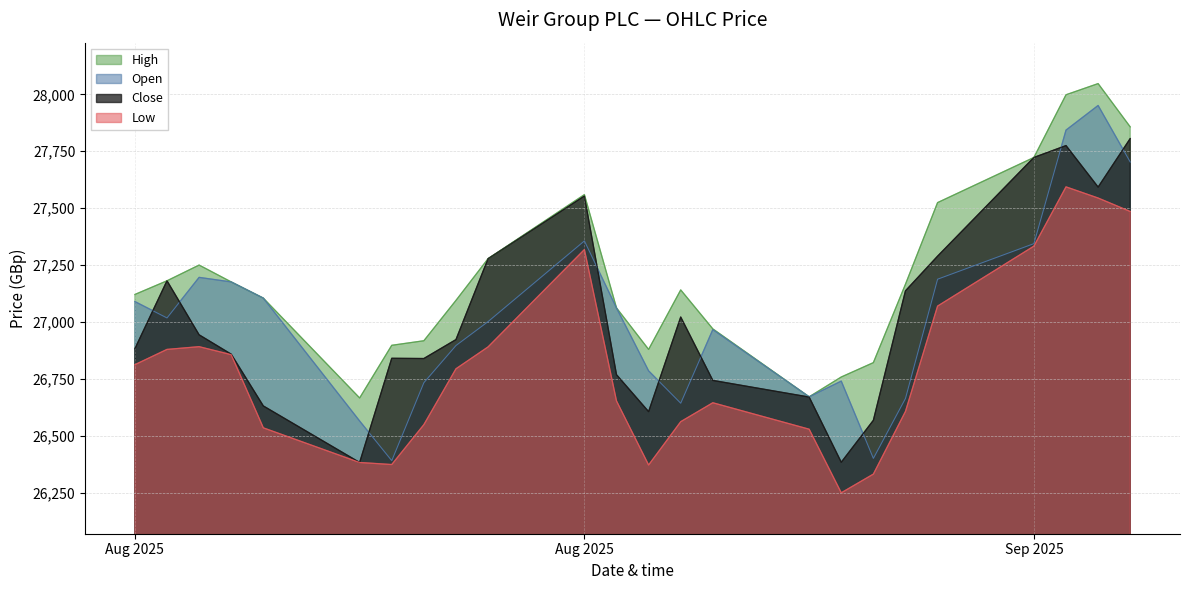

Which series ends up on top after the final intersection of Close and Open?

Close